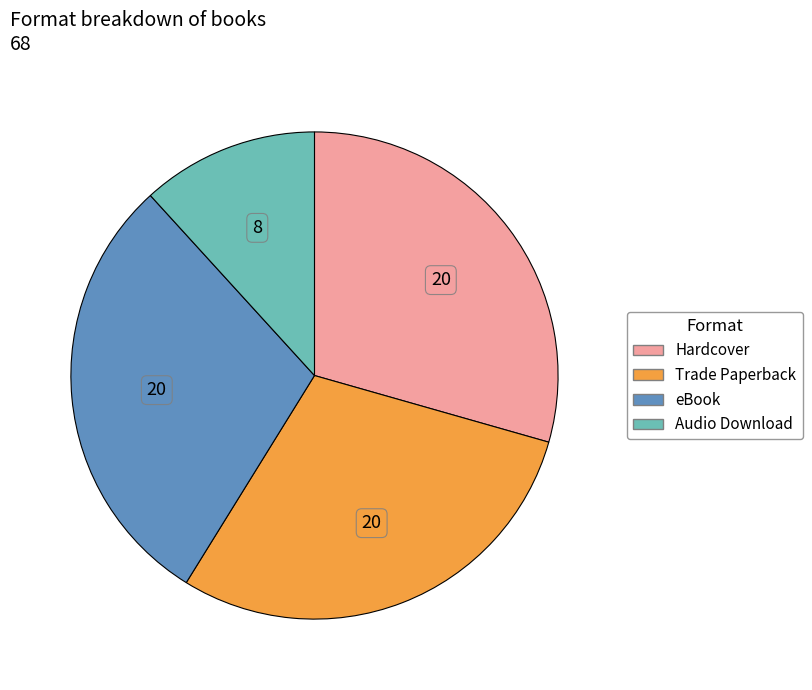

Which slice is the smallest?

Audio Download